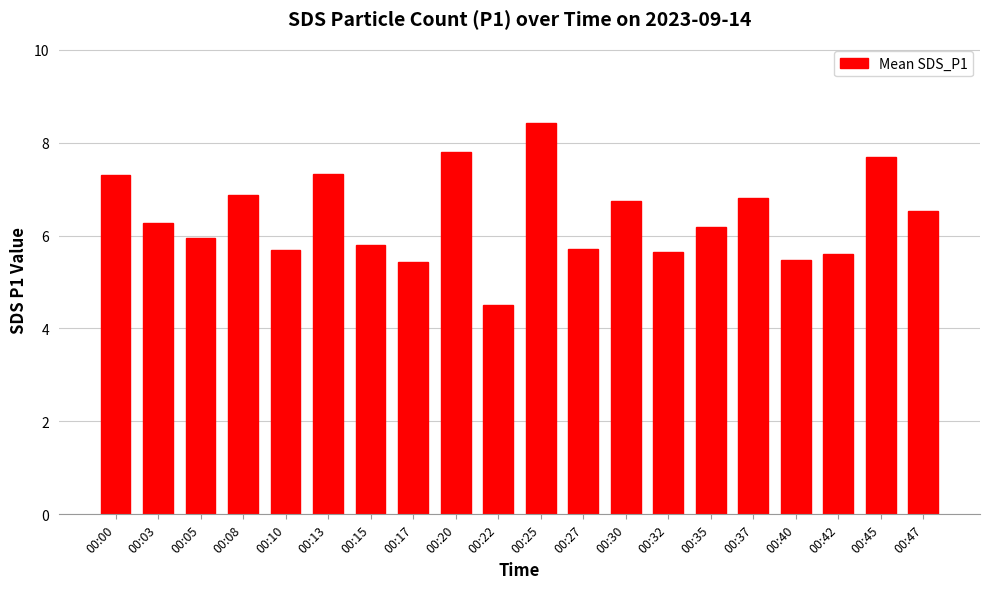

What is the approximate value at 00:42?

5.6